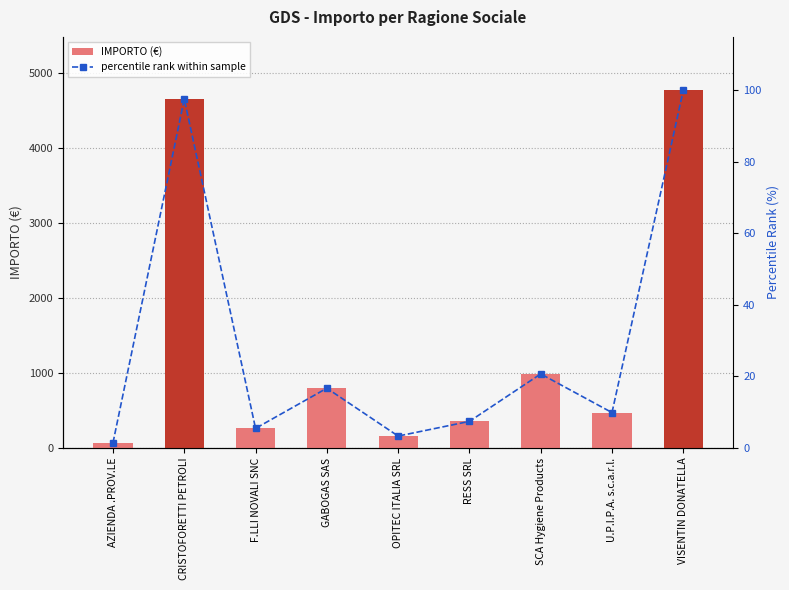

Rank the series by their average value, from lowest to highest.

percentile rank within sample, IMPORTO (€)